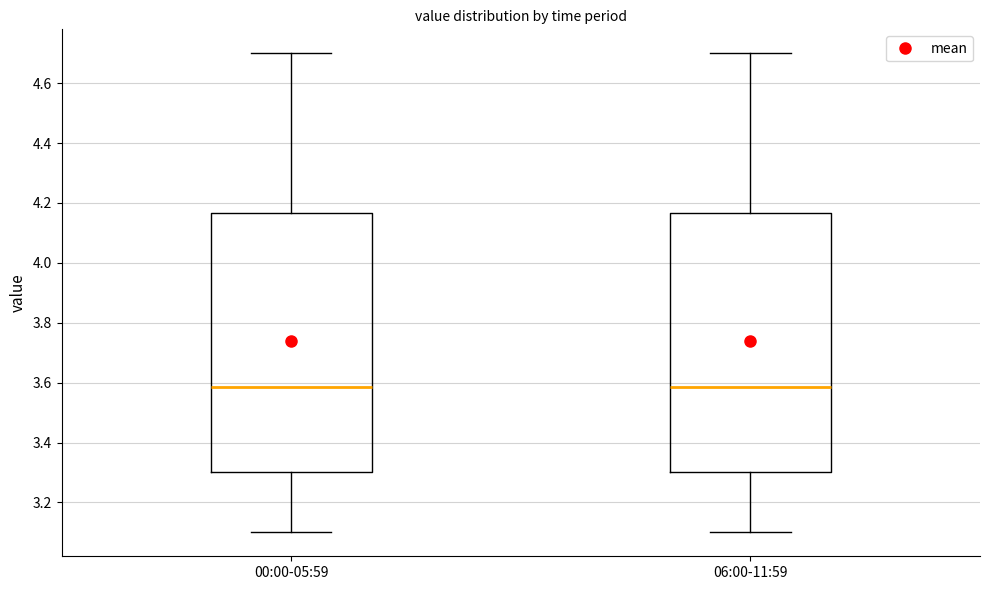

Reading left to right, read every box against the y-axis: the position of its median line, the range the box covers, and the ends of its whiskers. The values are not printed on the chart, so give them approximately, as read against the axis.

00:00-05:59: median 3.58, box 3.30 to 4.16, whiskers 3.10 to 4.70
06:00-11:59: median 3.58, box 3.30 to 4.16, whiskers 3.10 to 4.70